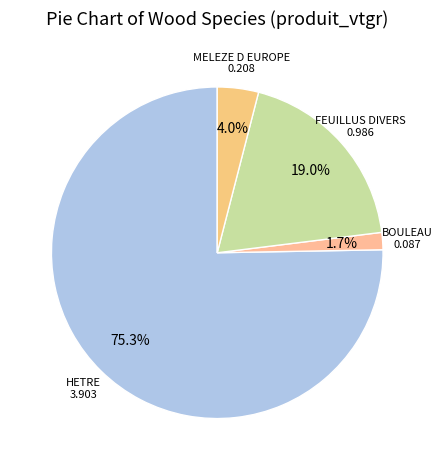

Between BOULEAU and MELEZE D EUROPE, which is larger?

MELEZE D EUROPE